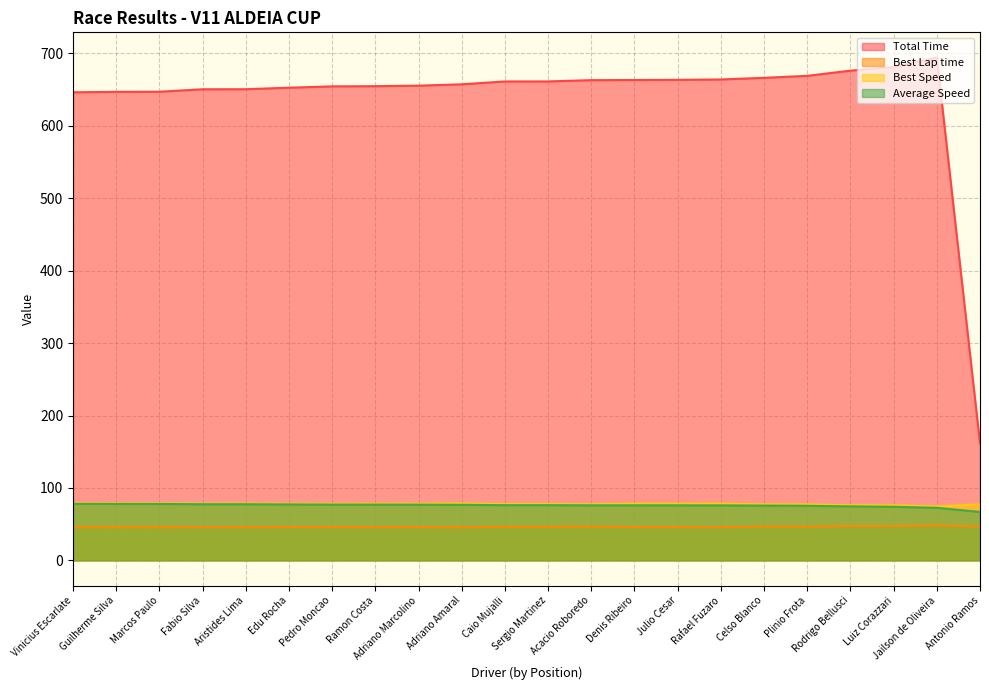

What is the label of the 3rd point from the right?

Luiz Corazzari